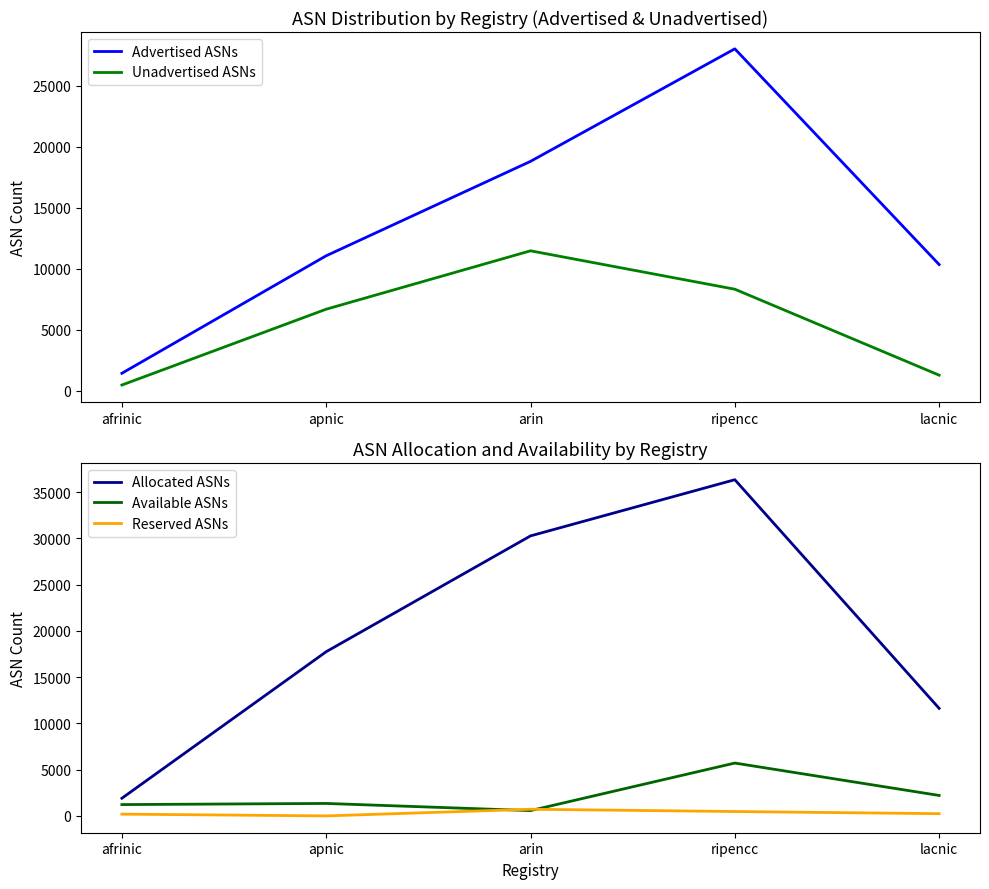

At how many categories does at least one series exceed 11076?

4